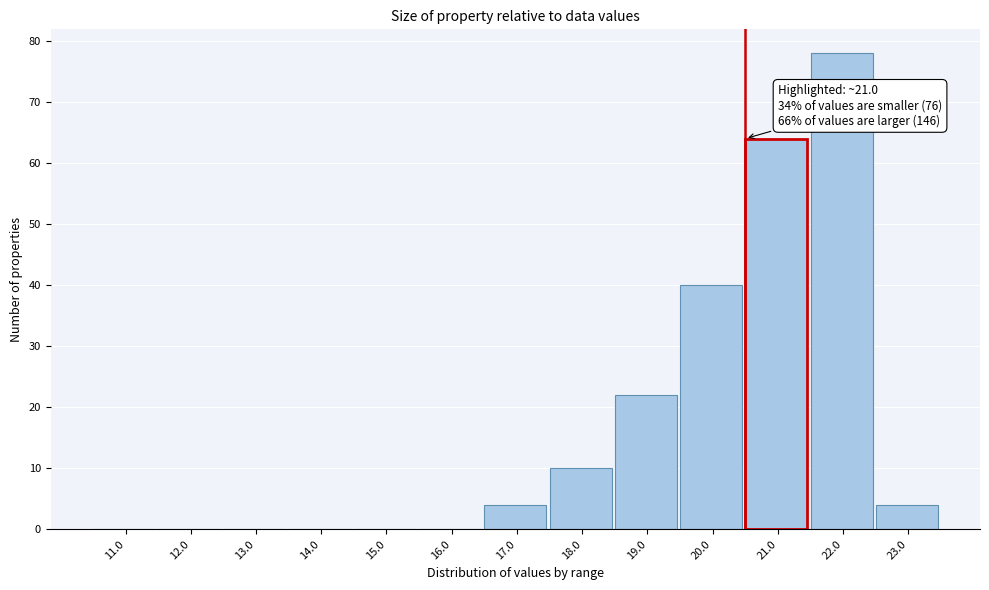

Reading right to left, what are all the values shown in this chart?

23.0=4	22.0=78	21.0=64	20.0=40	19.0=22	18.0=10	17.0=4	16.0=0	15.0=0	14.0=0	13.0=0	12.0=0	11.0=0